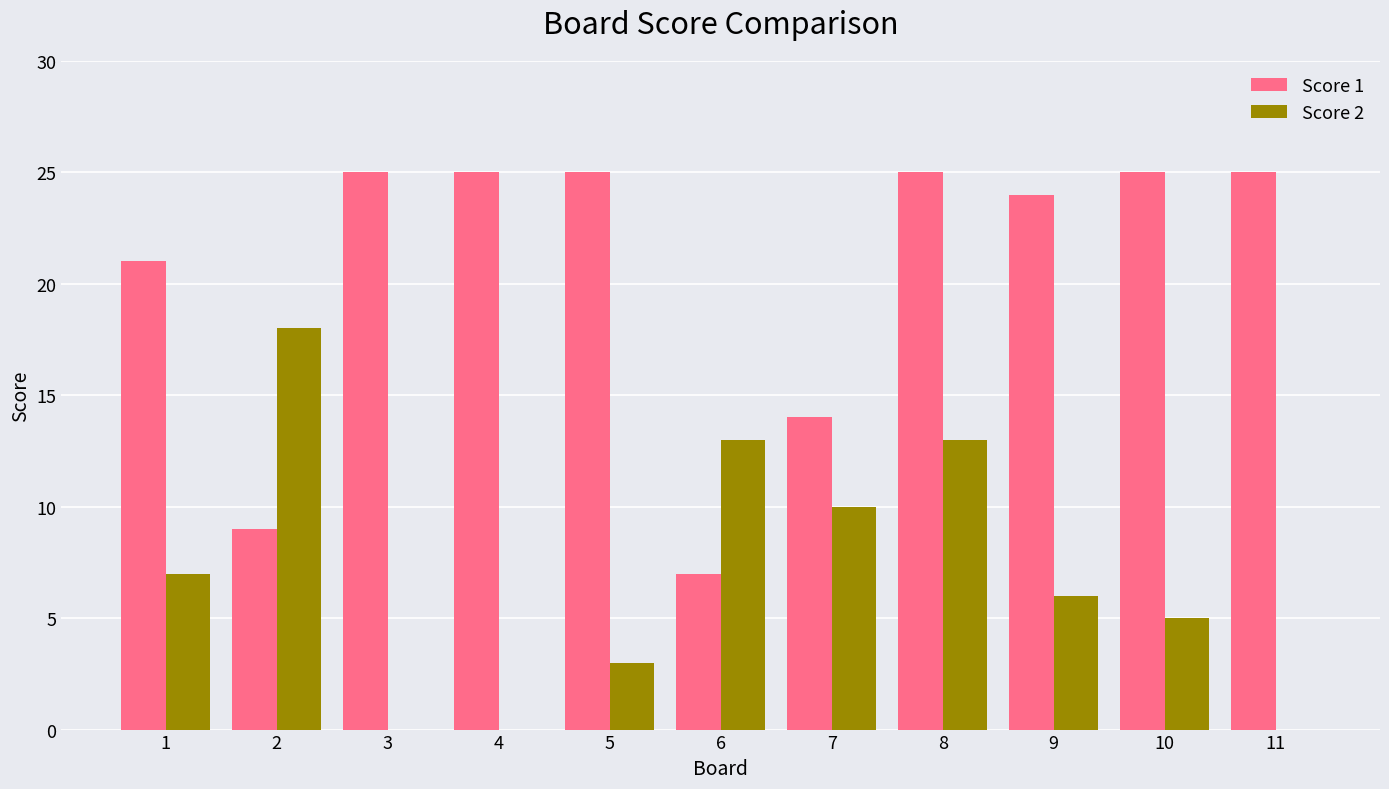

What is the total value across all series at 11?

25